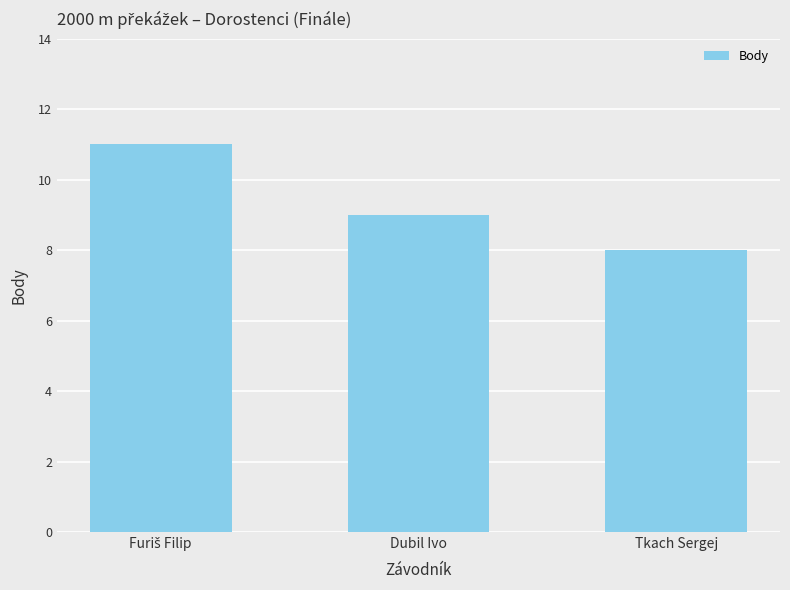

How many distinct data groups are displayed?

1